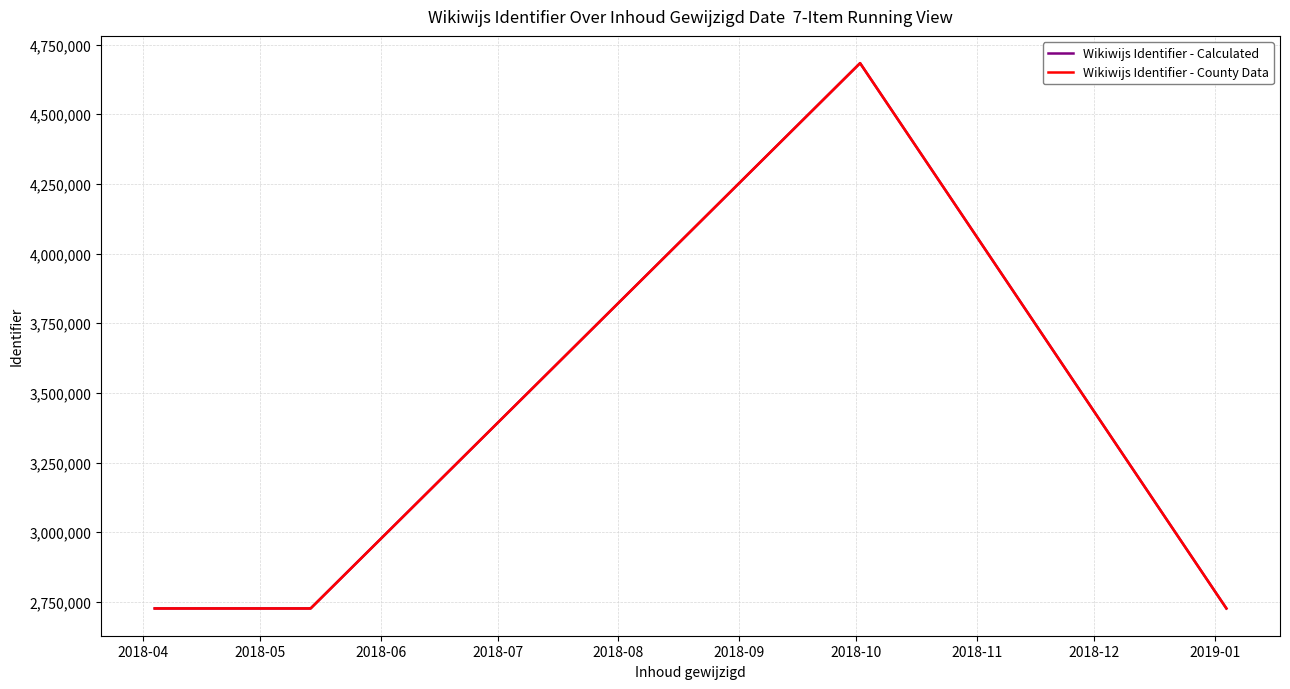

Reading right to left, what are all the values shown in this chart?

Wikiwijs Identifier - Calculated: 2726212	4683319	2726218	2726216	2726214	2726220
Wikiwijs Identifier - County Data: 2726212	4683320	2726219	2726217	2726215	2726221